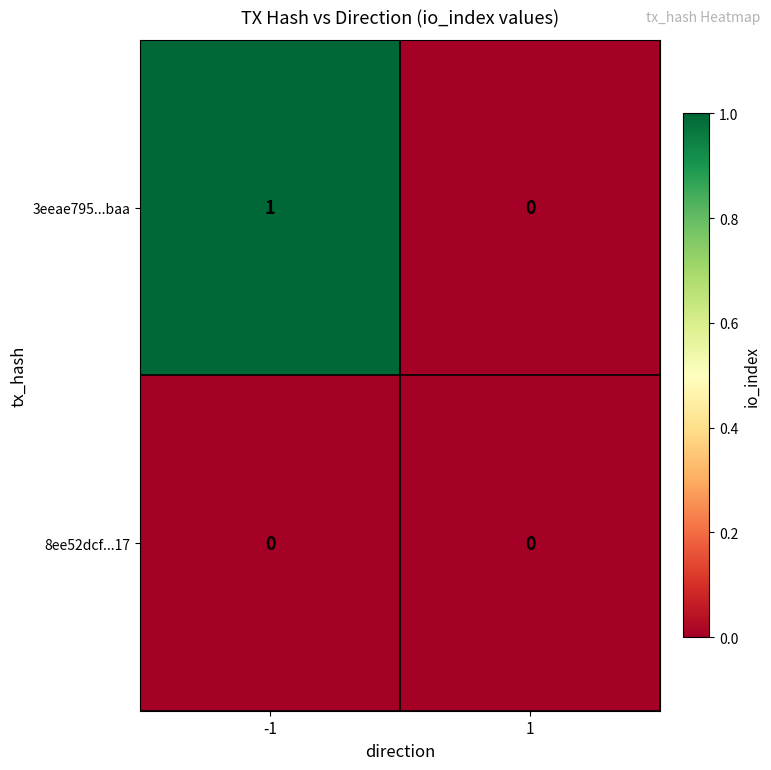

Which series has the widest spread of values?

3eeae795...baa